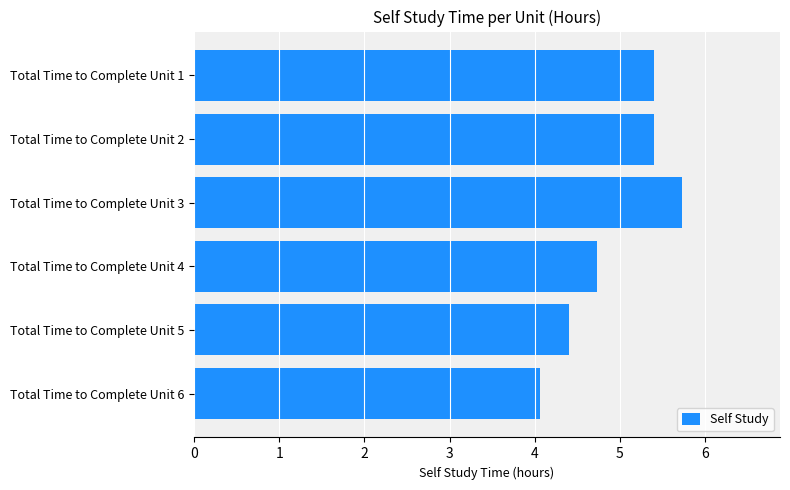

At which label is the value closest to 4?

Total Time to Complete Unit 6